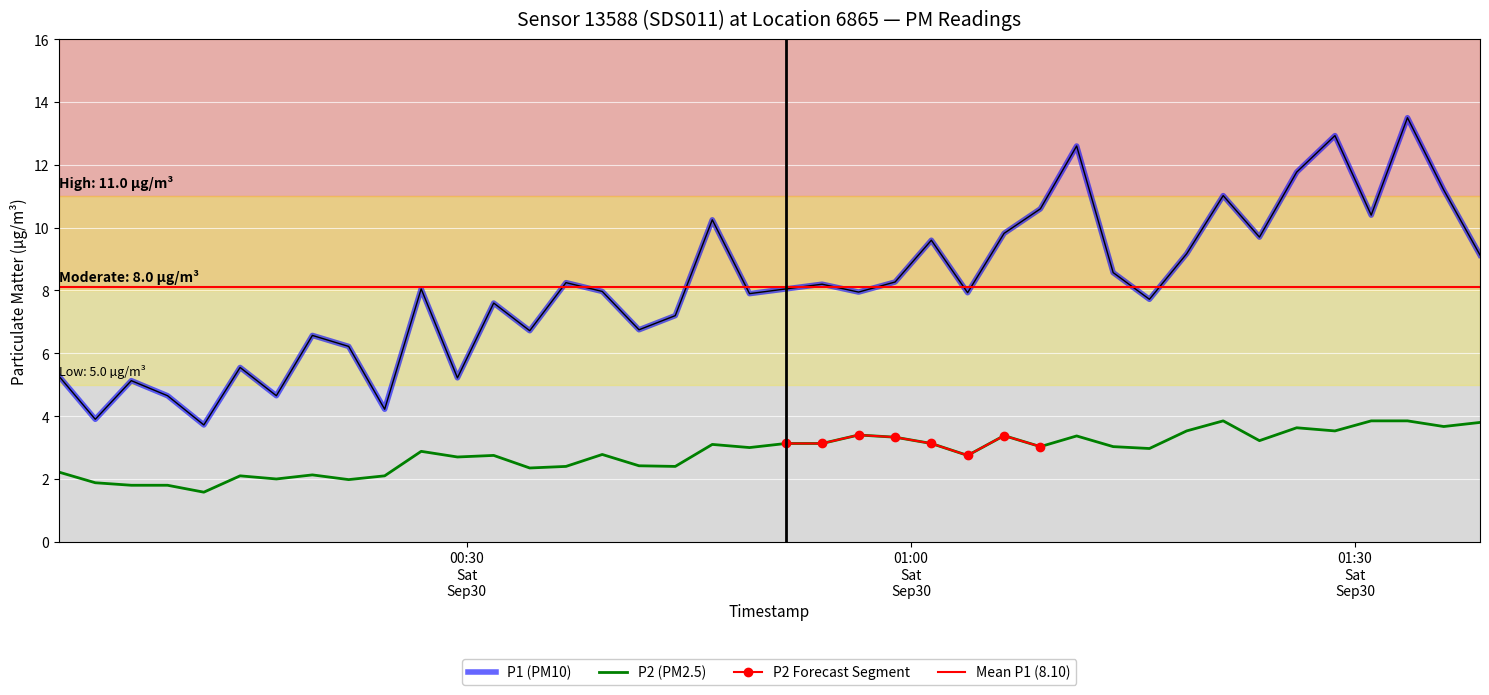

What is the minimum value for P1 (PM10)?

3.7